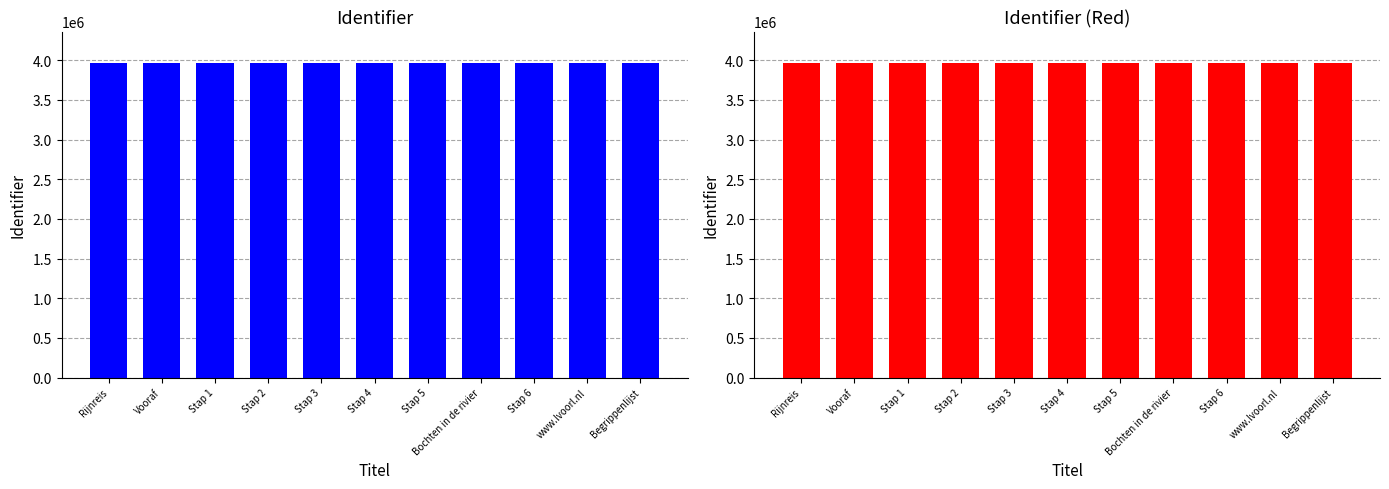

List the labels in order of value, largest first.

Begrippenlijst, www.lvoorl.nl, Stap 6, Bochten in de rivier, Stap 5, Stap 4, Stap 3, Stap 2, Stap 1, Vooraf, Rijnreis